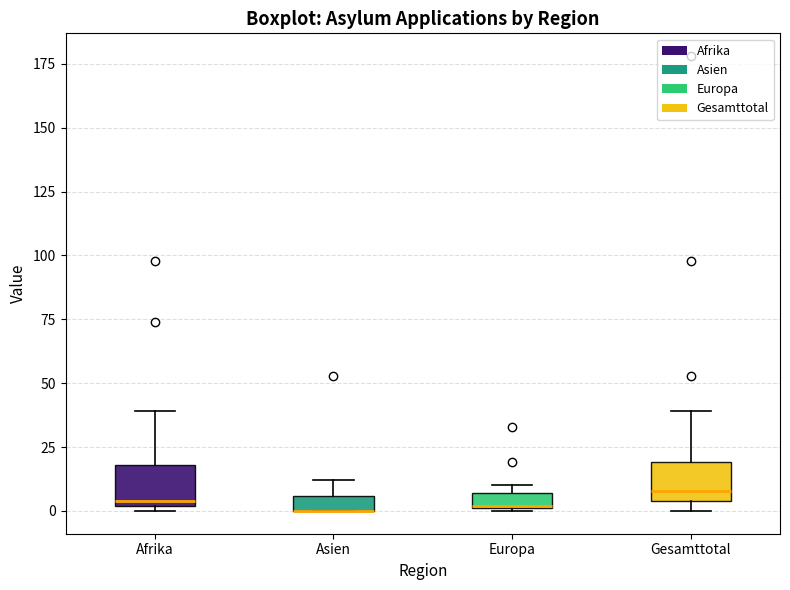

Where is the upper edge of the box for Gesamttotal on the y-axis? The values are not printed on the chart, so give them approximately, as read against the axis.

20